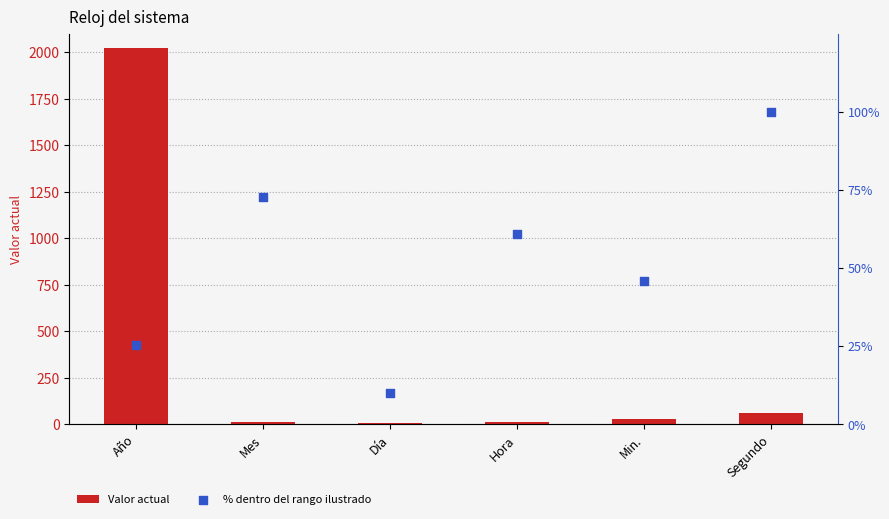

At which category is the sum across all series the highest?

Año